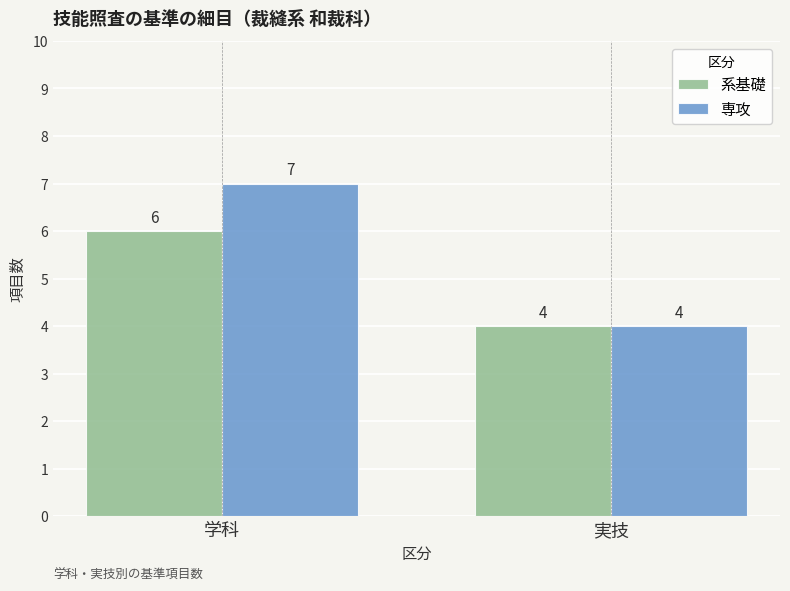

What is the smallest value displayed?

4